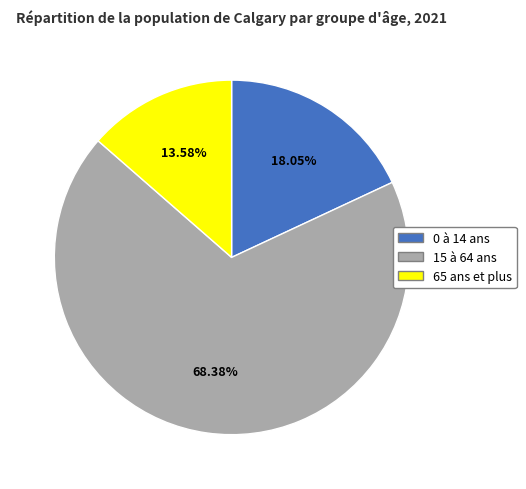

Rank the categories by value from highest to lowest.

15 à 64 ans, 0 à 14 ans, 65 ans et plus